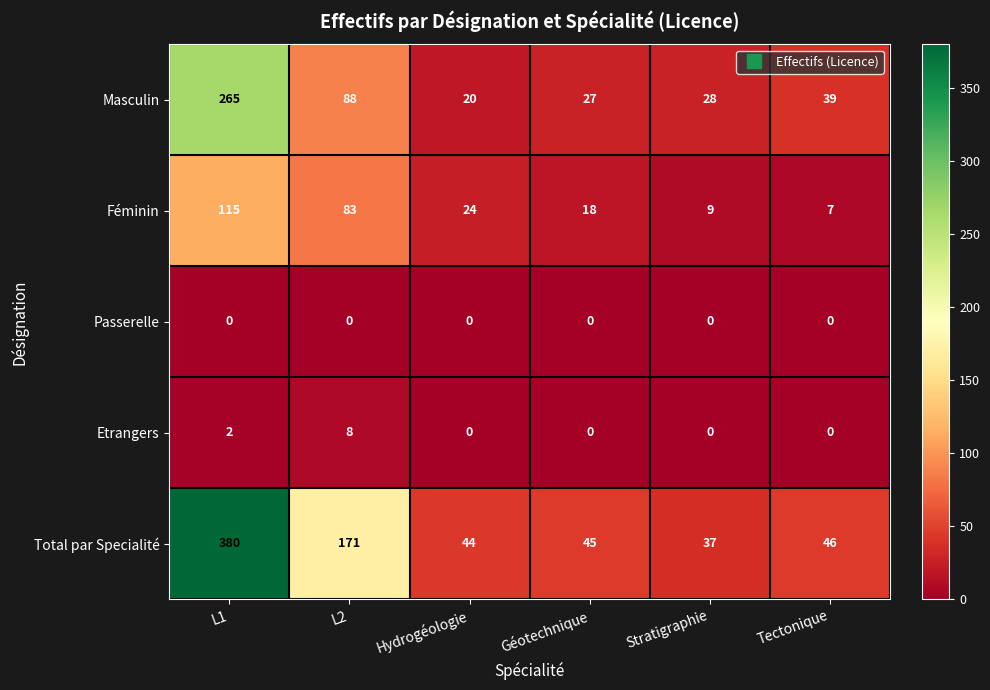

True or false: Passerelle has a value of 0 at Tectonique.

True